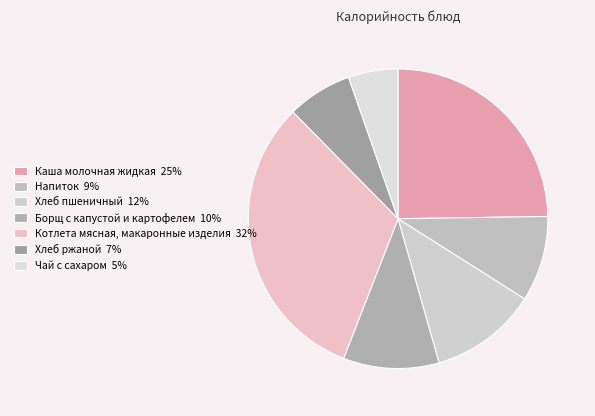

Between Котлета мясная, макаронные изделия and Хлеб ржаной, which is larger?

Котлета мясная, макаронные изделия